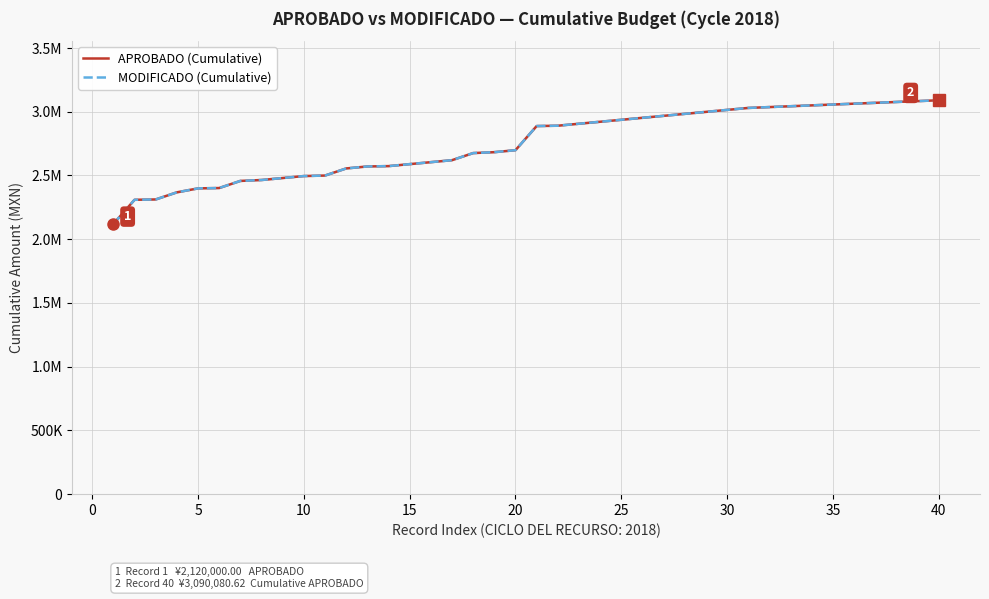

What is the minimum value shown in the chart?

2120000.0